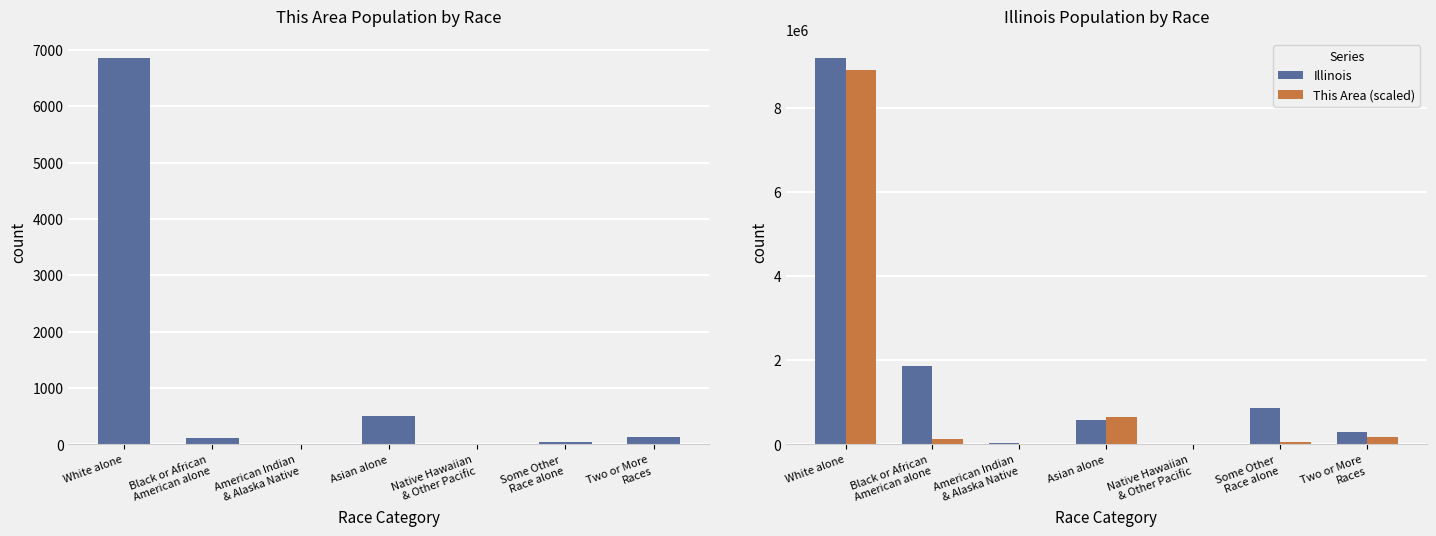

What position from the left is American Indian
& Alaska Native?

3